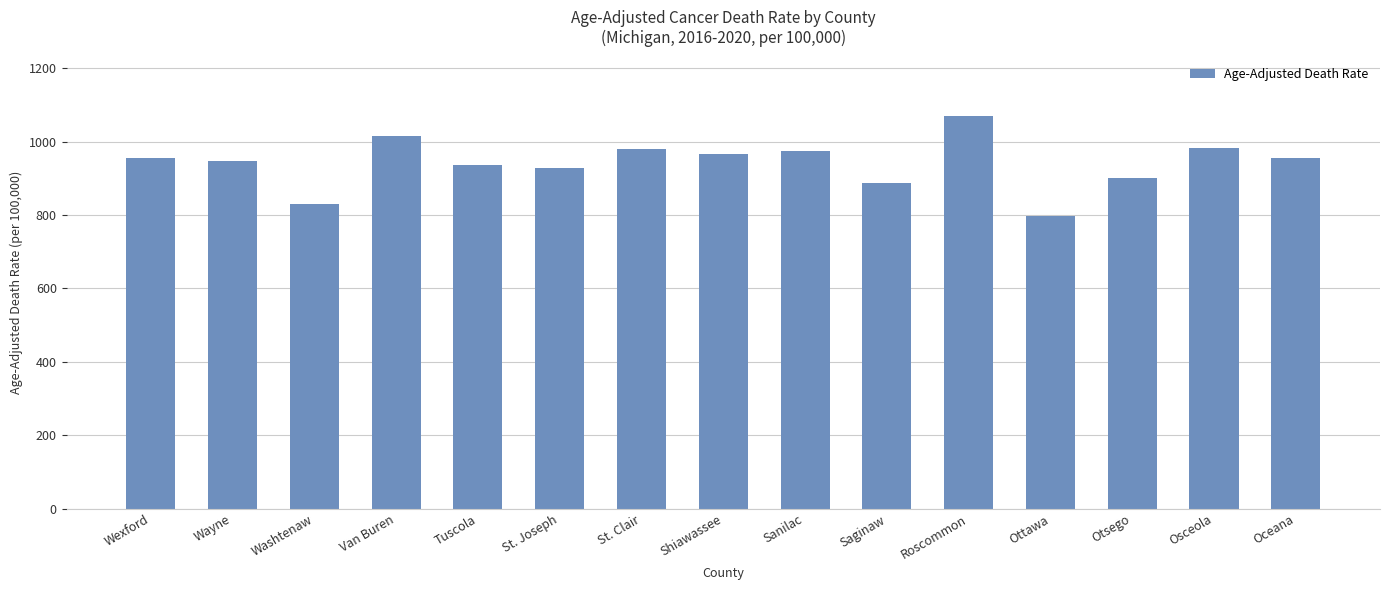

What is the ratio of the value at Wayne to the value at Sanilac?

1.0